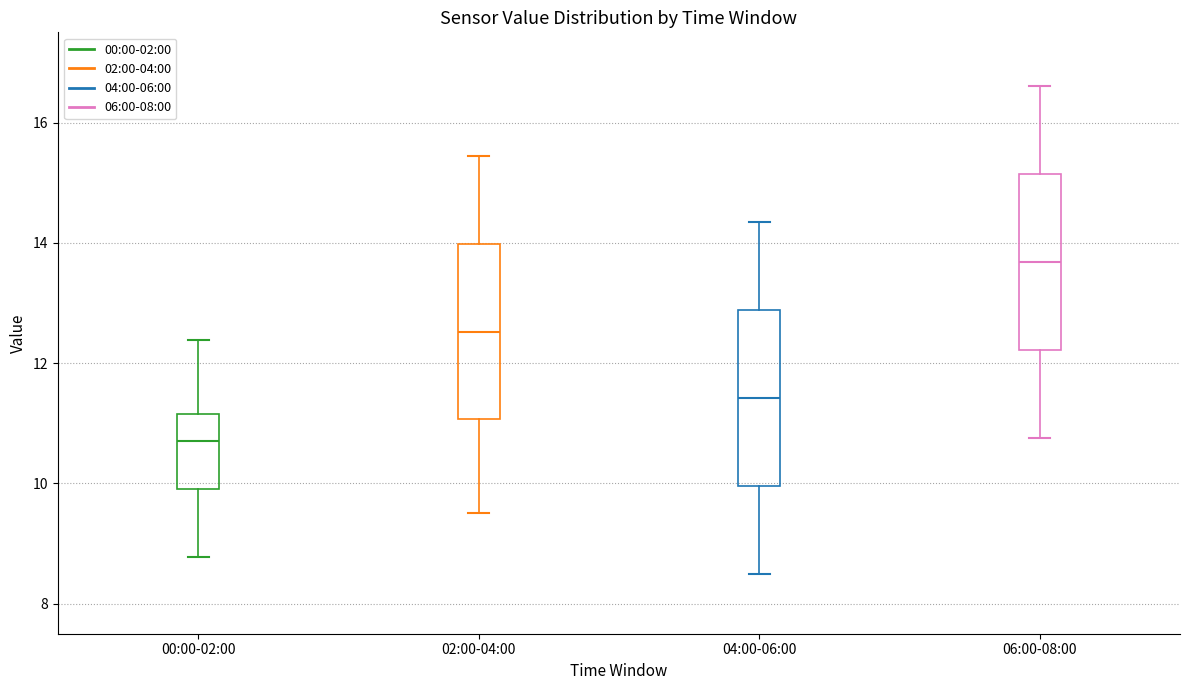

Where does the upper whisker of the box for 06:00-08:00 end on the y-axis? The values are not printed on the chart, so give them approximately, as read against the axis.

16.6